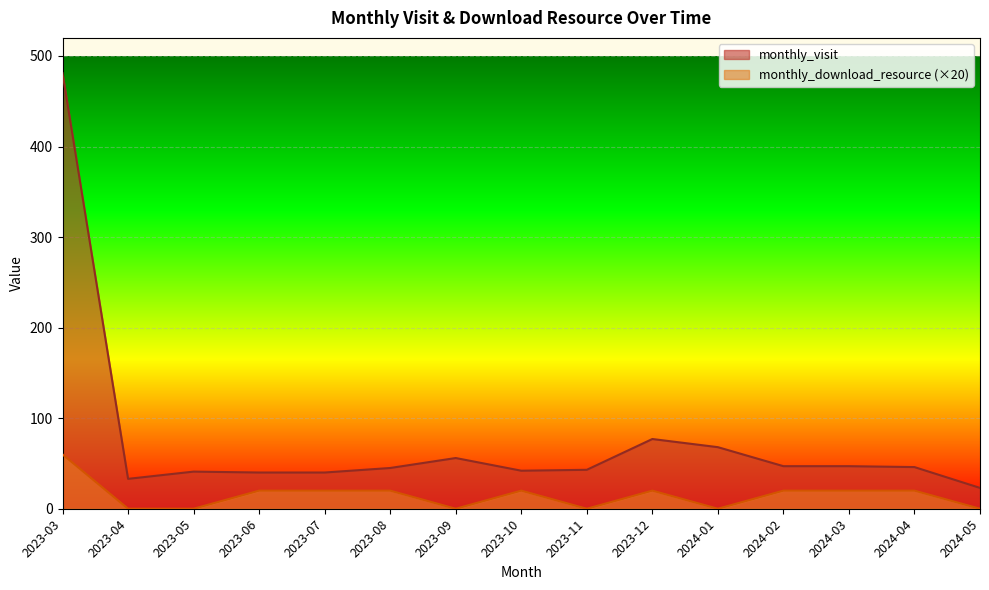

What is the average value of the monthly_download_resource series?

15